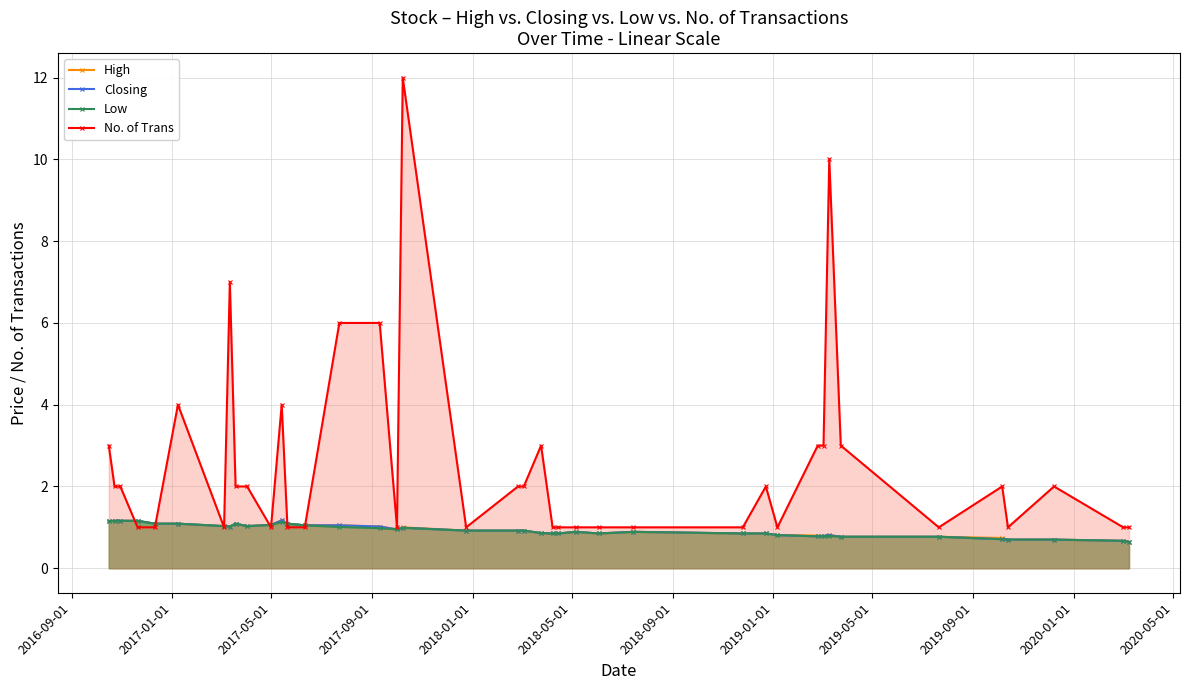

Which series has the largest total across all categories?

No. of Trans